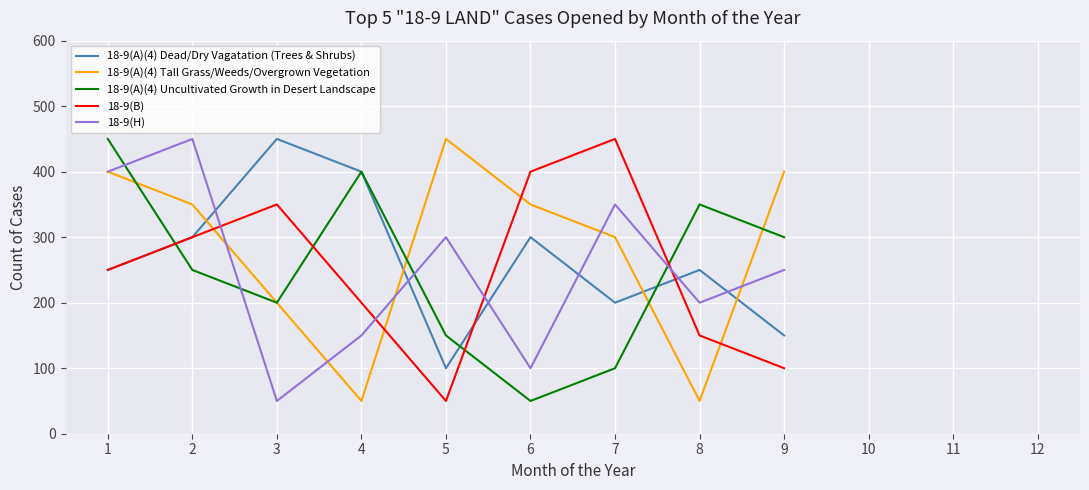

List the labels in order of 18-9(A)(4) Uncultivated Growth in Desert Landscape value, largest first.

1, 4, 8, 9, 2, 3, 5, 7, 6